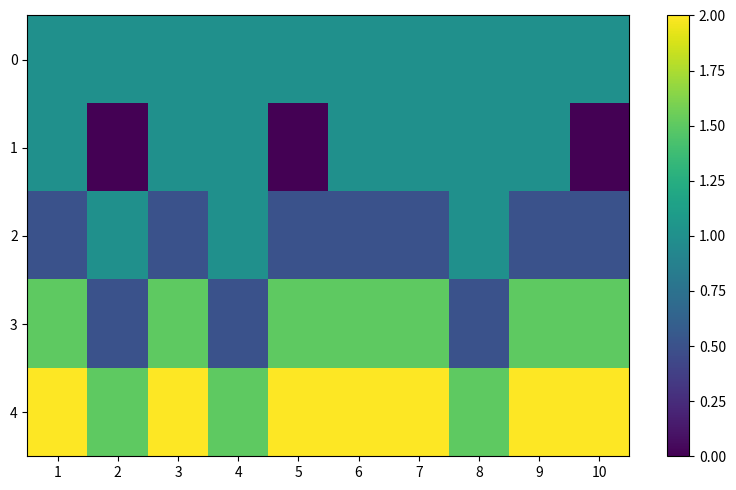

Which series has the largest total across all categories?

4